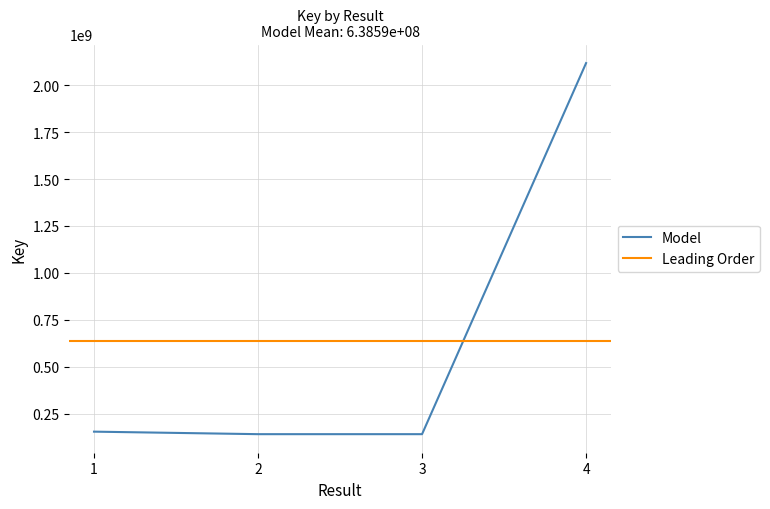

How many points are lower than both their immediate neighbors (excluding endpoints)?

1